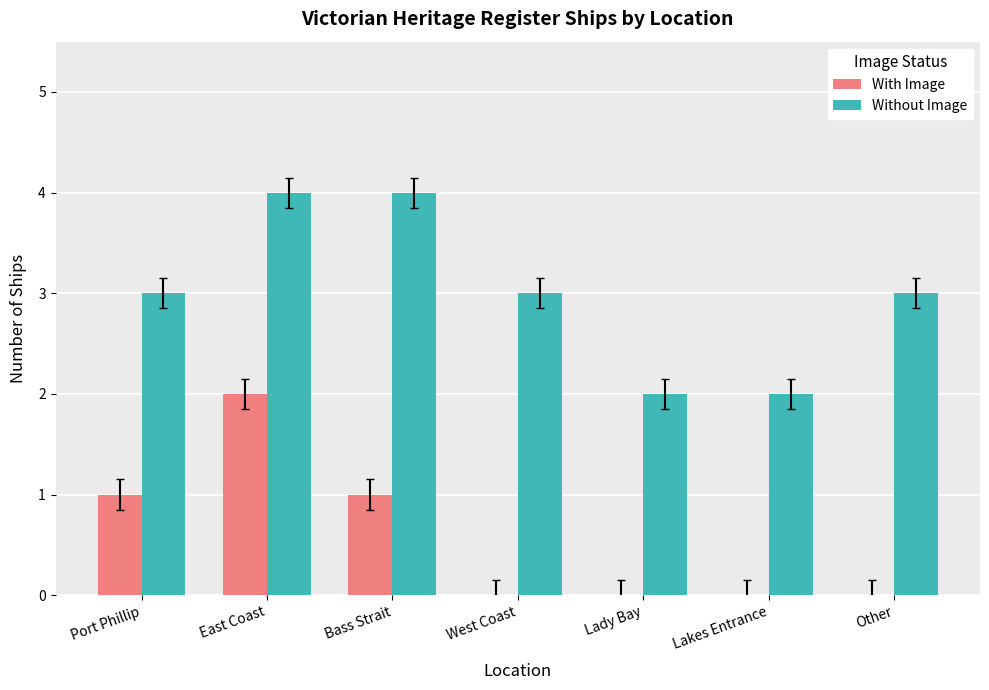

True or false: With Image has a value of 0 at Lakes Entrance.

True